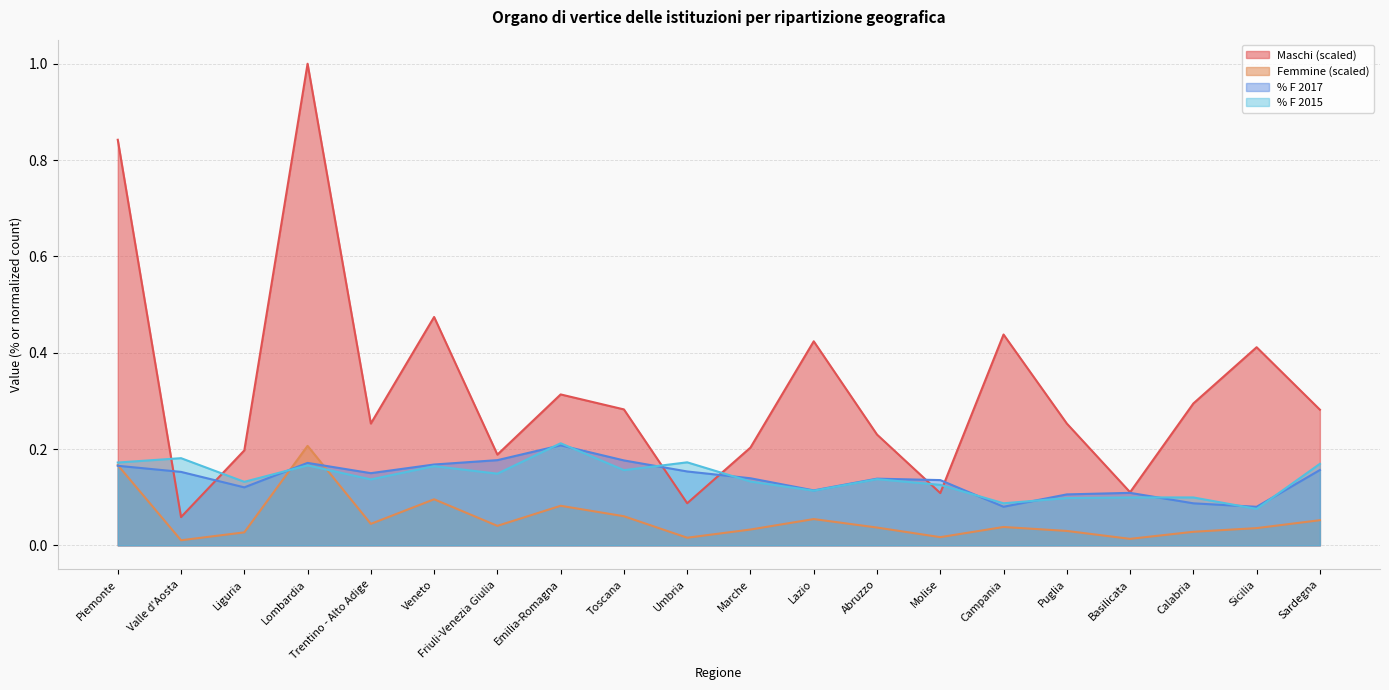

List the series in order of their peak value, lowest first.

Femmine, % F 2017, % F 2015, Maschi